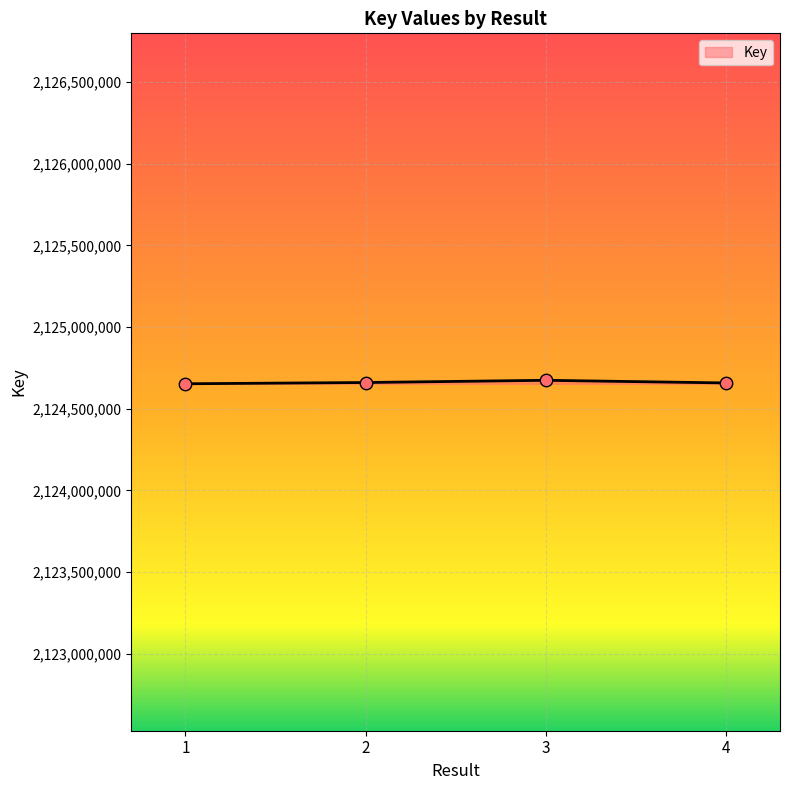

What is the change in value from 3 to 4?

-16198